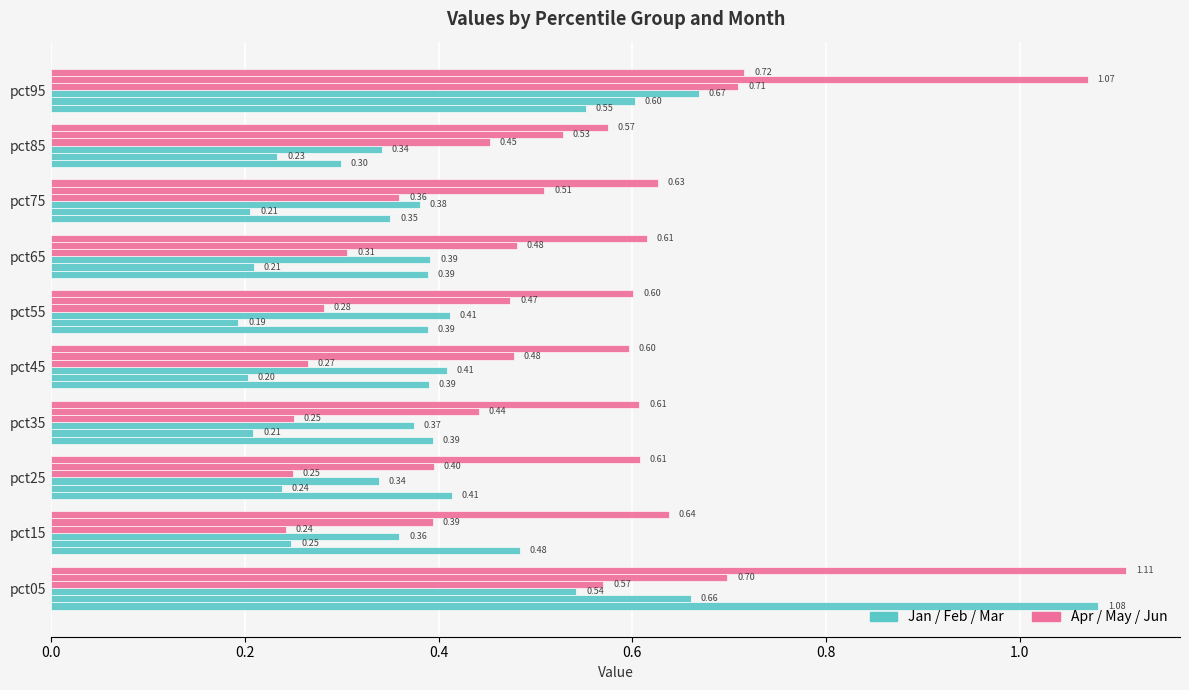

Count the number of categories in the chart.

10